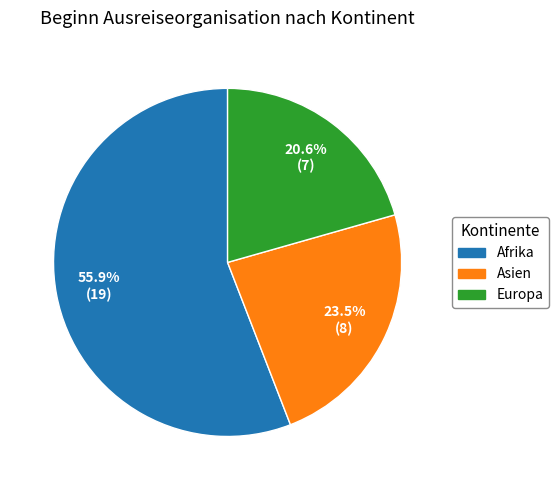

What is the smallest slice in the pie chart?

Europa